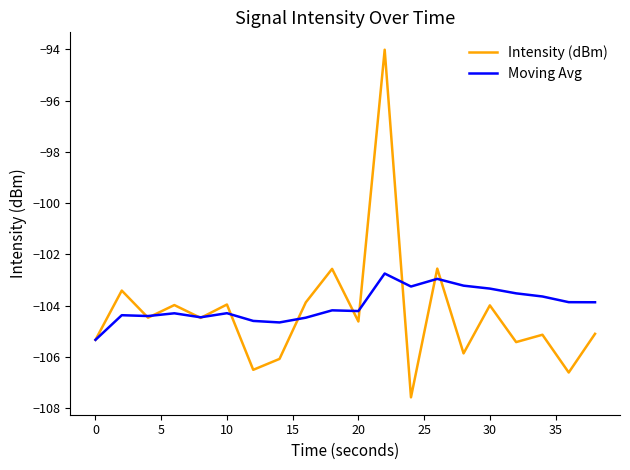

Rank the series by their maximum value, from lowest to highest.

Moving Avg, Intensity (dBm)